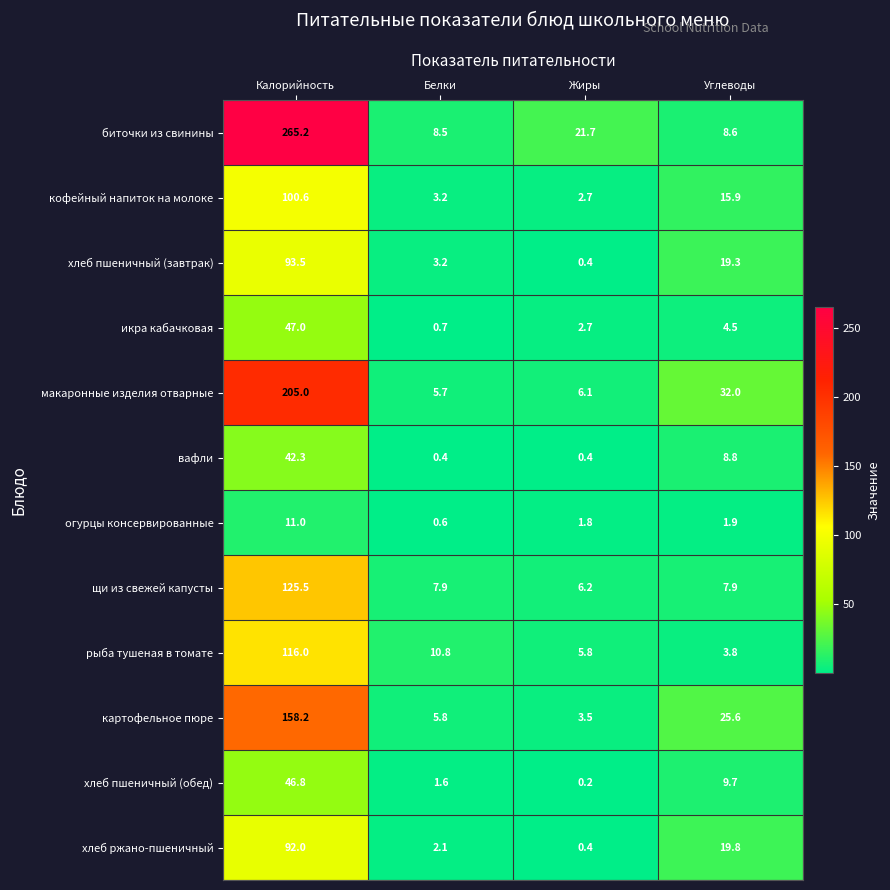

What is the maximum value shown in the chart?

265.2